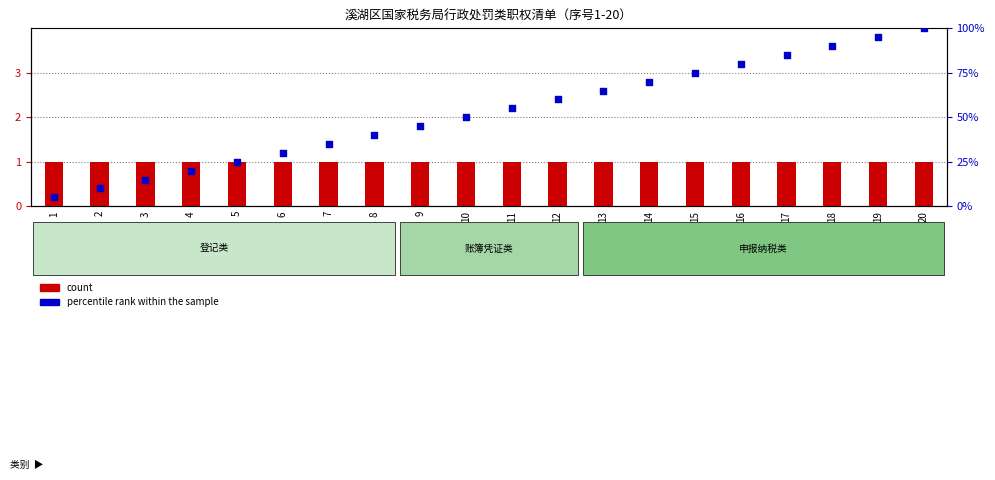

What are all the series names shown in the legend?

count, percentile rank within the sample